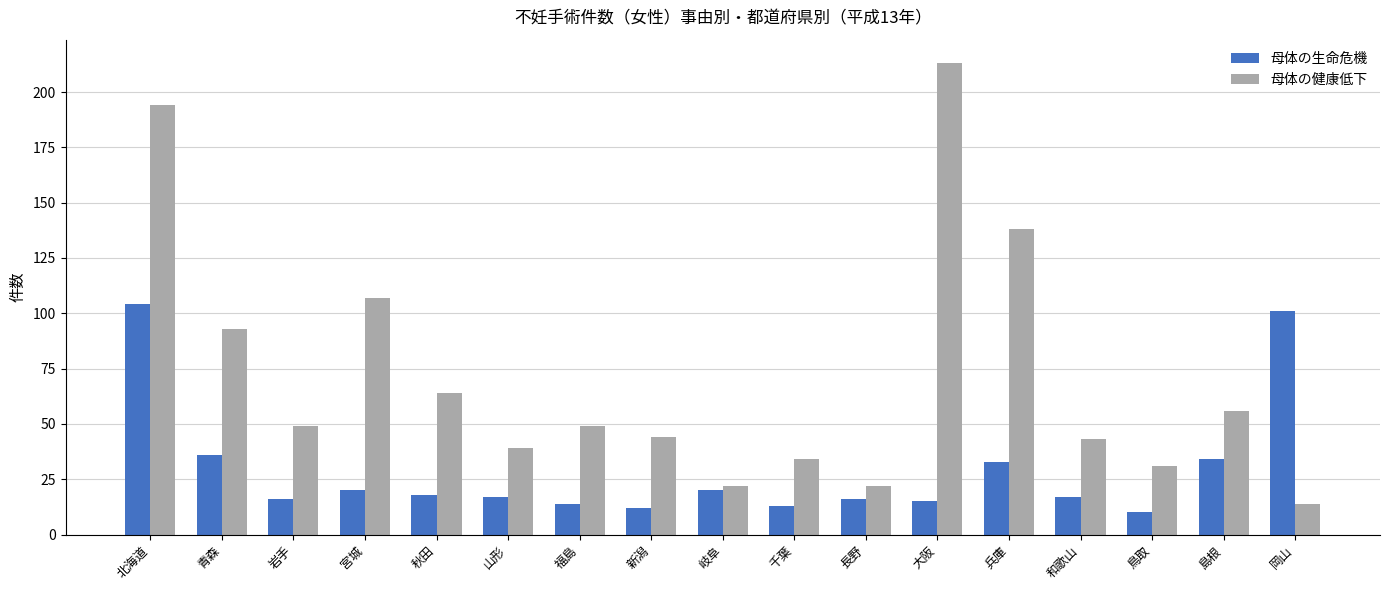

What is the label of the 13th bar from the left?

兵庫